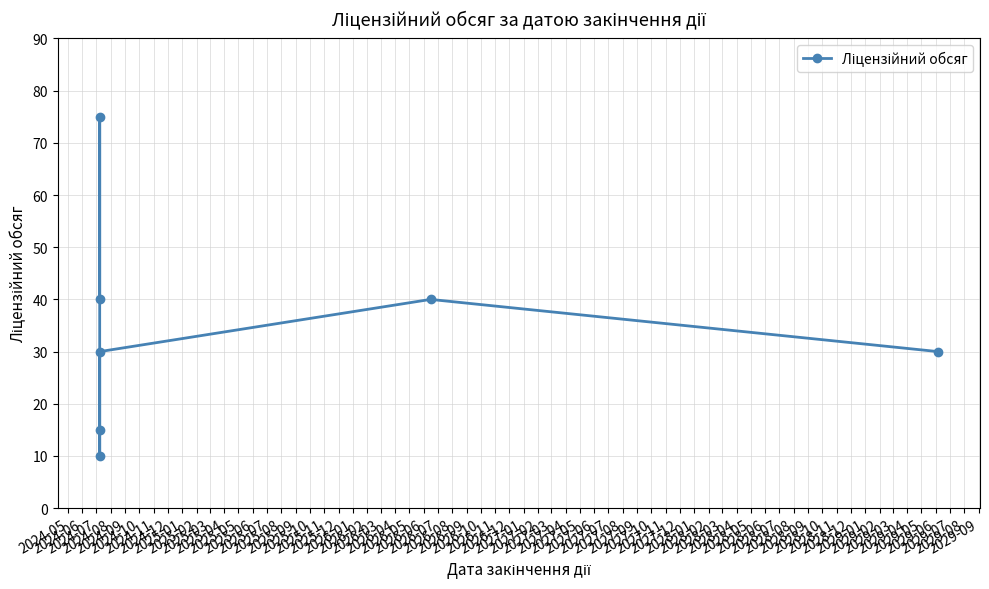

At which label is the value closest to 42?

2024-05